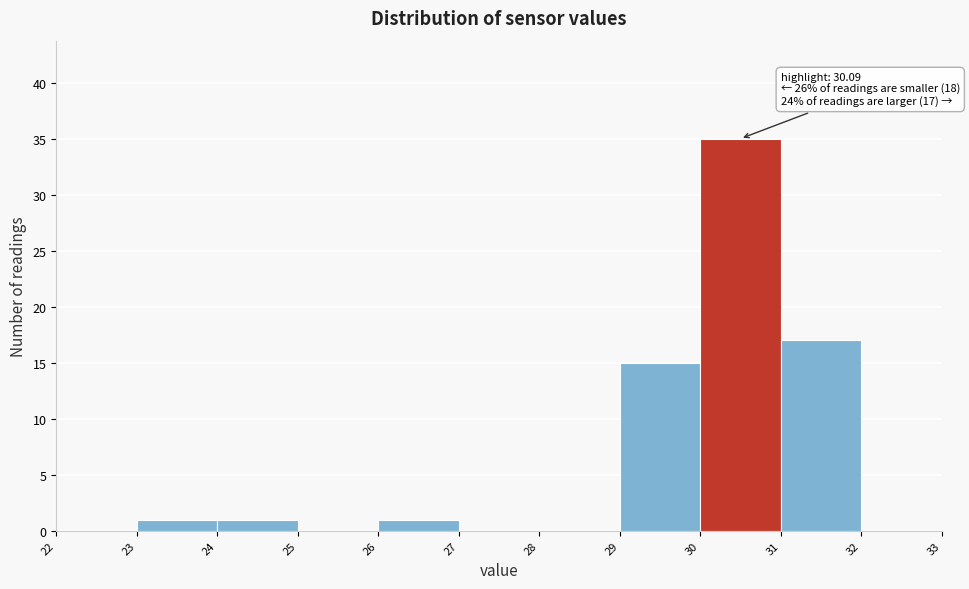

Which range on the x-axis has the tallest bar?

30 to 31